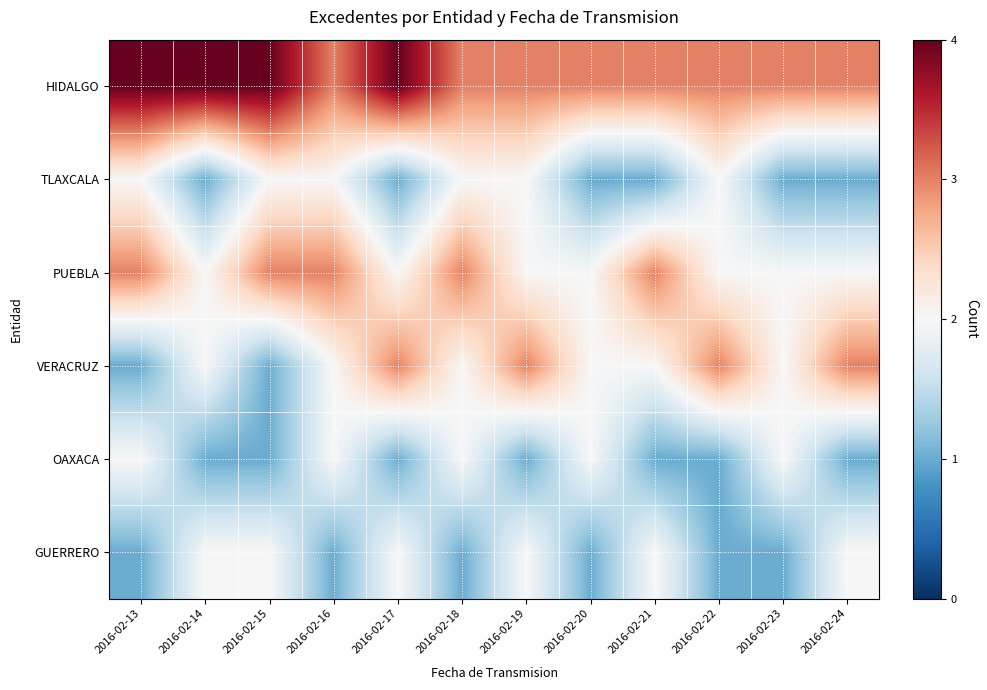

At which category does the chart reach its minimum across all series?

2016-02-14